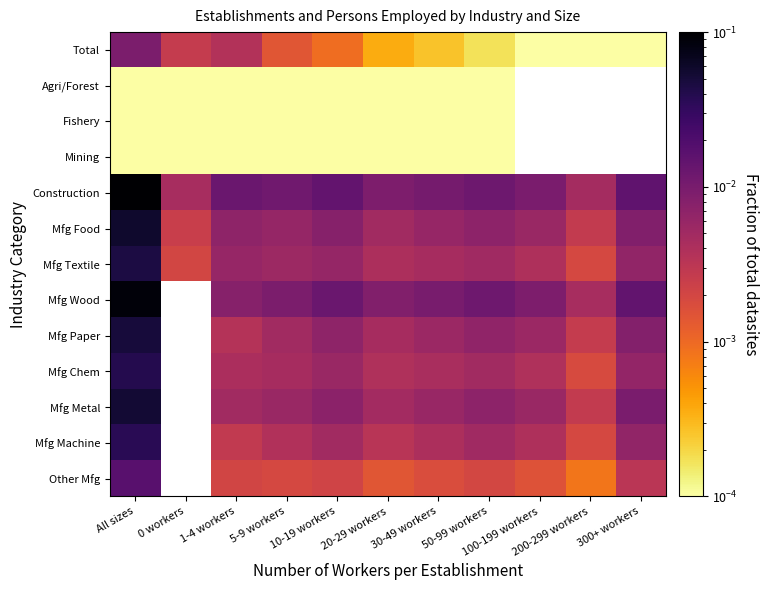

Is it true that Mining equals 0.0 at 1-4 workers?

True